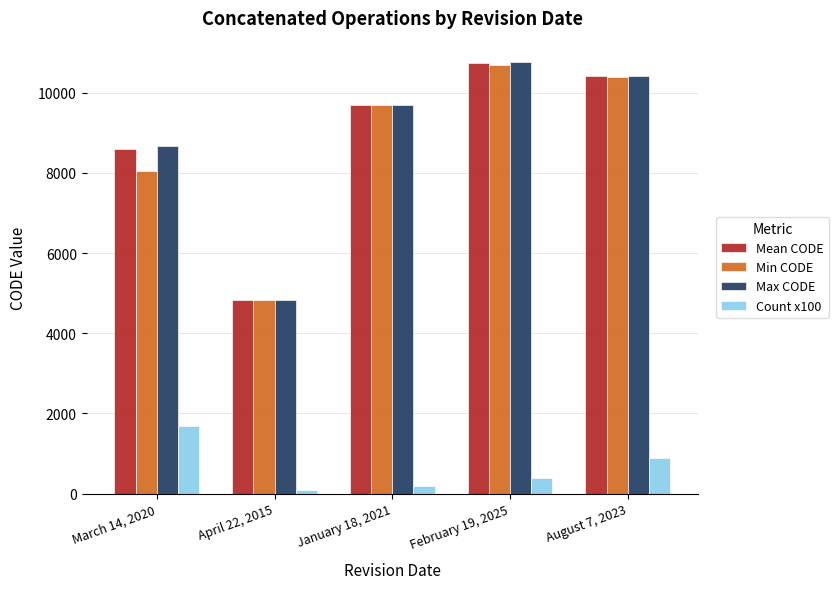

Reading left to right, extract all data points from this chart.

Mean CODE: March 14, 2020=8588.5	April 22, 2015=4837.0	January 18, 2021=9686.0	February 19, 2025=10735.0	August 7, 2023=10401.0
Min CODE: March 14, 2020=8047.0	April 22, 2015=4837.0	January 18, 2021=9685.0	February 19, 2025=10675.0	August 7, 2023=10392.0
Max CODE: March 14, 2020=8657.0	April 22, 2015=4837.0	January 18, 2021=9687.0	February 19, 2025=10756.0	August 7, 2023=10411.0
Count x100: March 14, 2020=1700.0	April 22, 2015=100.0	January 18, 2021=200.0	February 19, 2025=400.0	August 7, 2023=900.0